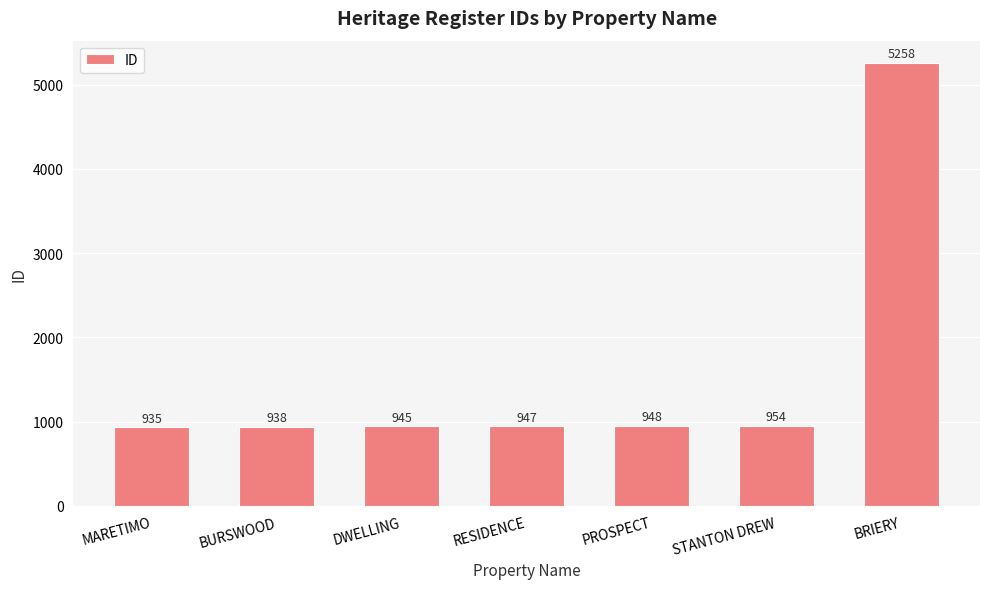

What is the ratio of the value at BRIERY to the value at DWELLING?

5.6